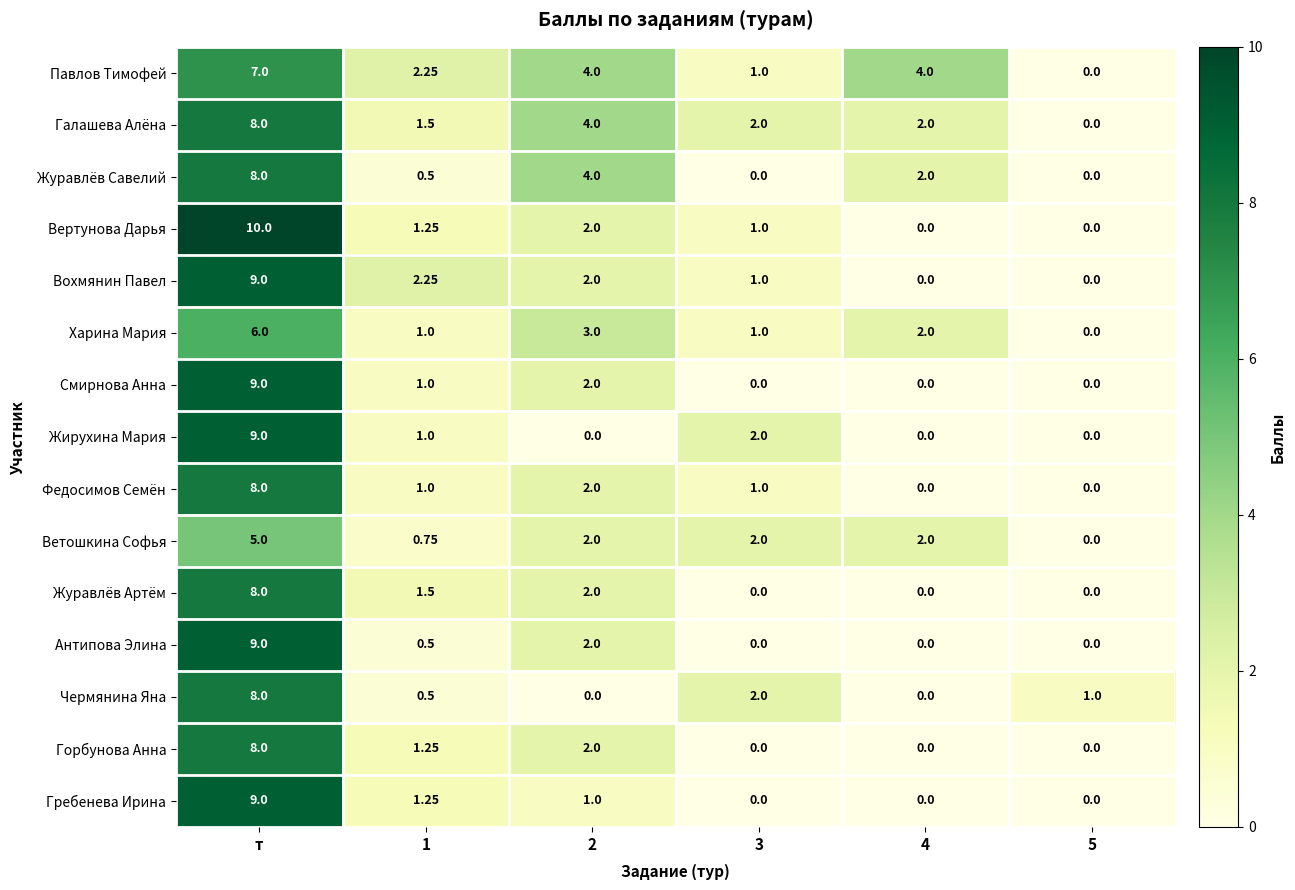

At which label does Харина Мария reach its peak?

т